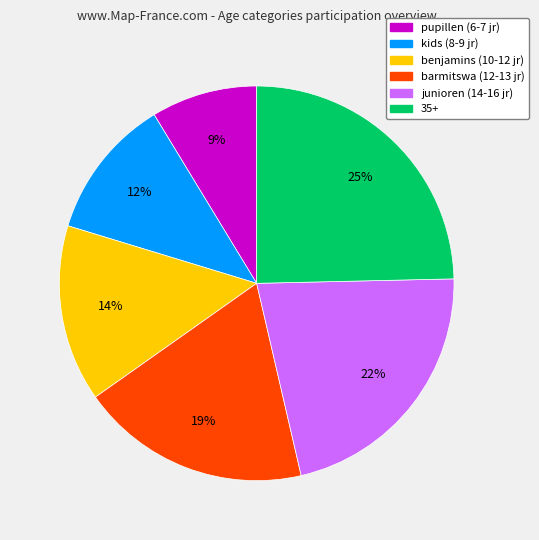

To the nearest percent, what is the average slice percentage?

17%